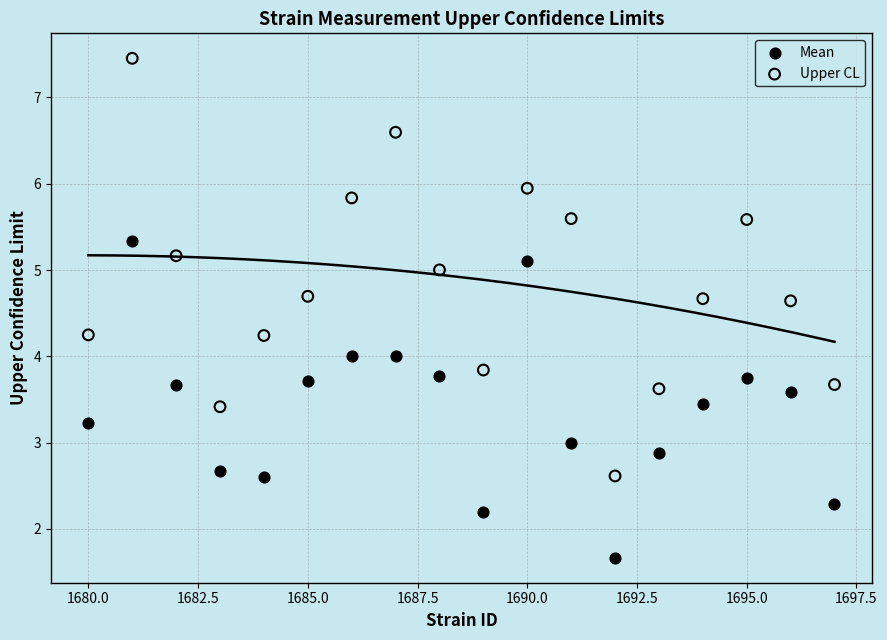

What is the X range (max minus min) for the scatter plot?

17.0